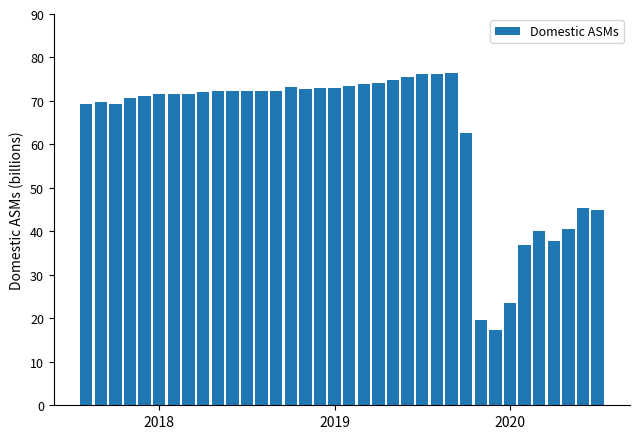

What is the value of the 28th bar from the left?

19.6